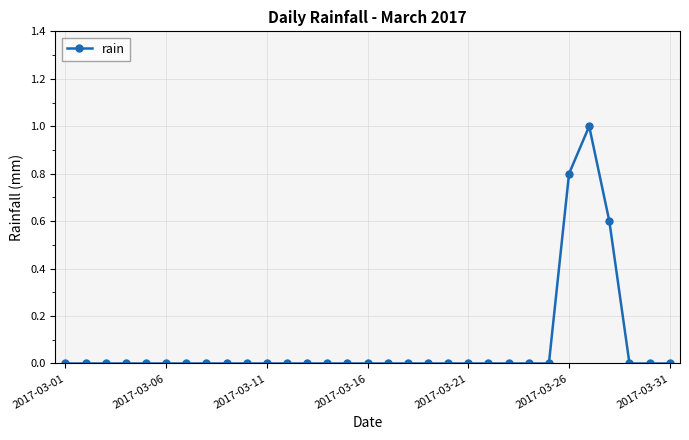

What is the difference between the second highest and minimum values?

0.8